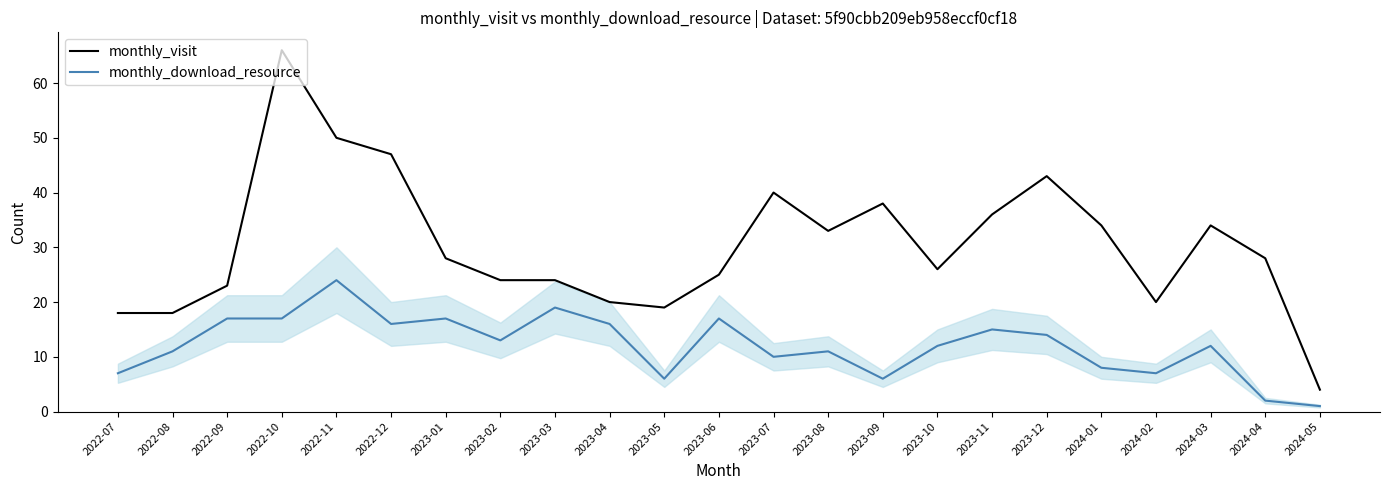

The value of monthly_download_resource at 2023-02 is 13. True or false?

True